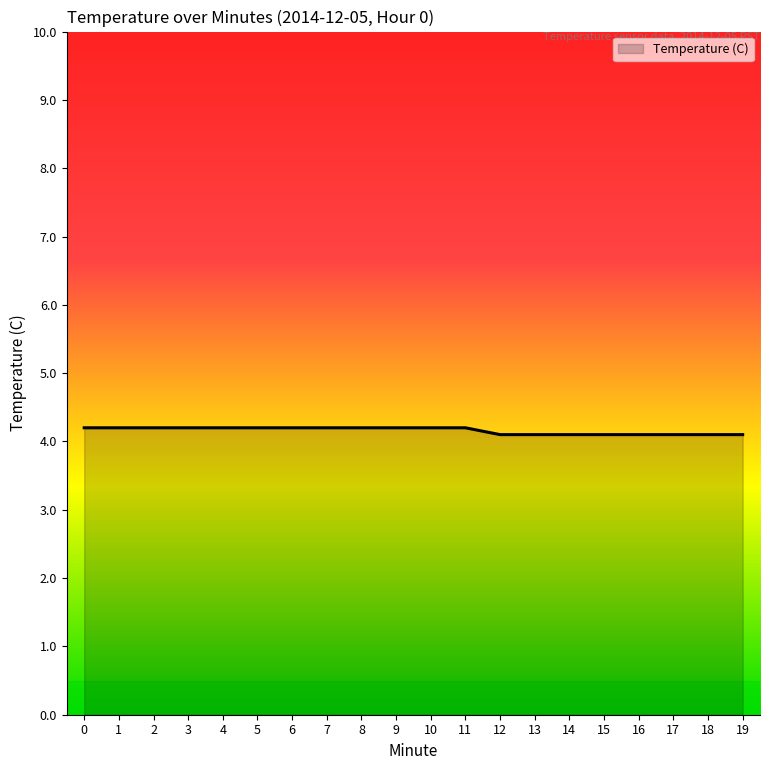

The value at 5 is 4.2. True or false?

True